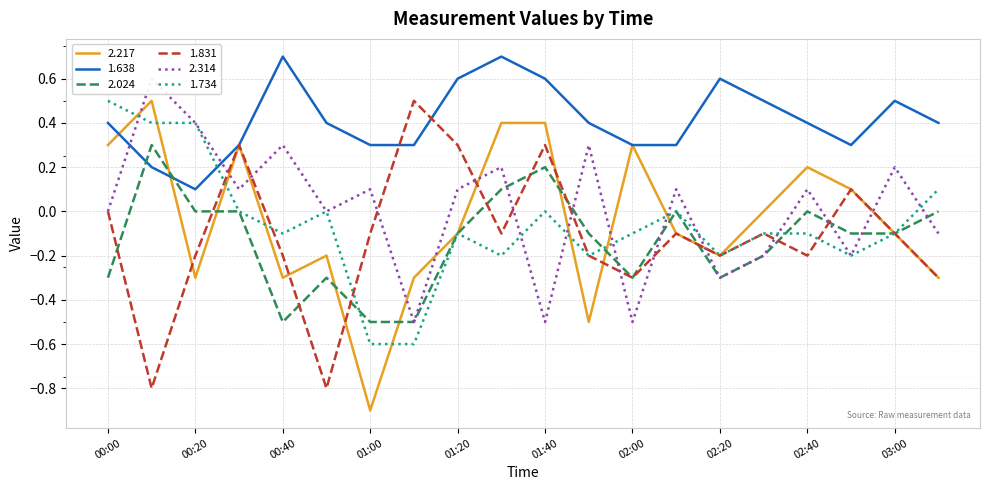

How many lines are shown in the chart?

6